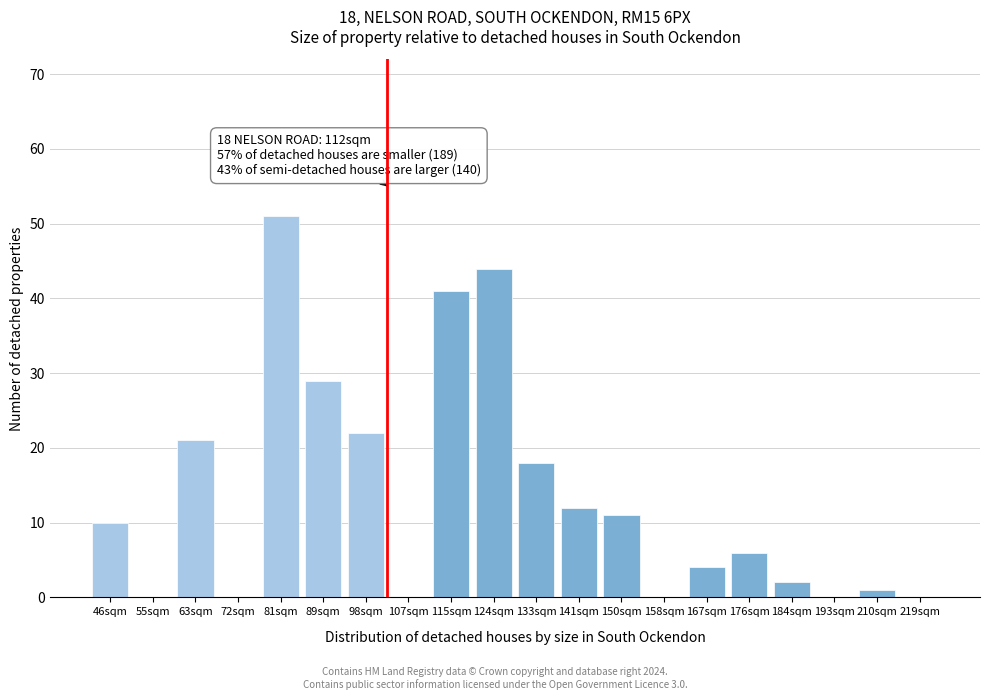

Reading left to right, extract all data points from this chart.

46sqm=10	55sqm=0	63sqm=21	72sqm=0	81sqm=51	89sqm=29	98sqm=22	107sqm=0	115sqm=41	124sqm=44	133sqm=18	141sqm=12	150sqm=11	158sqm=0	167sqm=4	176sqm=6	184sqm=2	193sqm=0	210sqm=1	219sqm=0